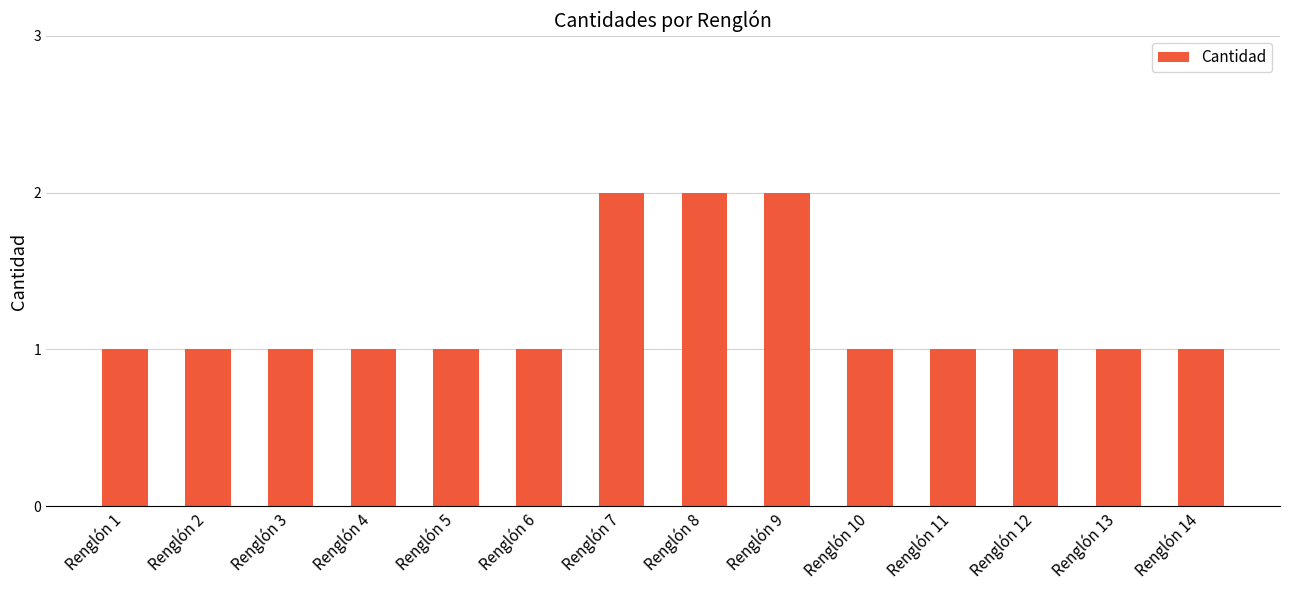

How many categories are shown in the chart?

14